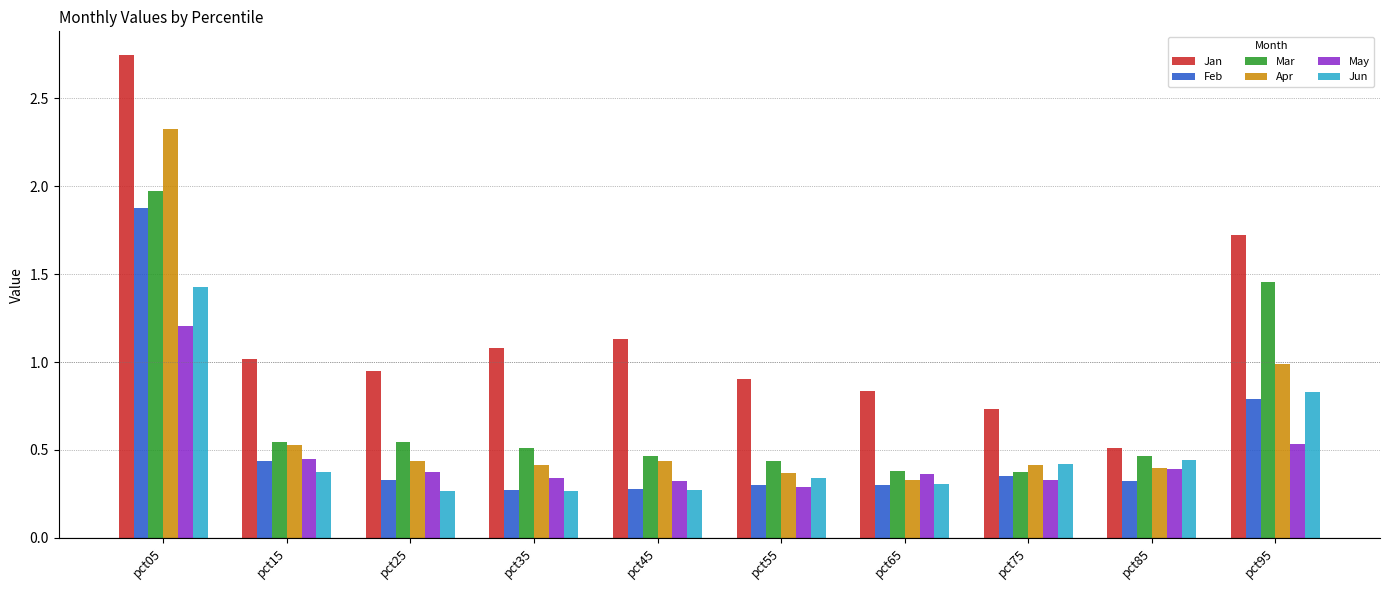

What is the difference between the second highest and second lowest values in the Apr series?

0.6